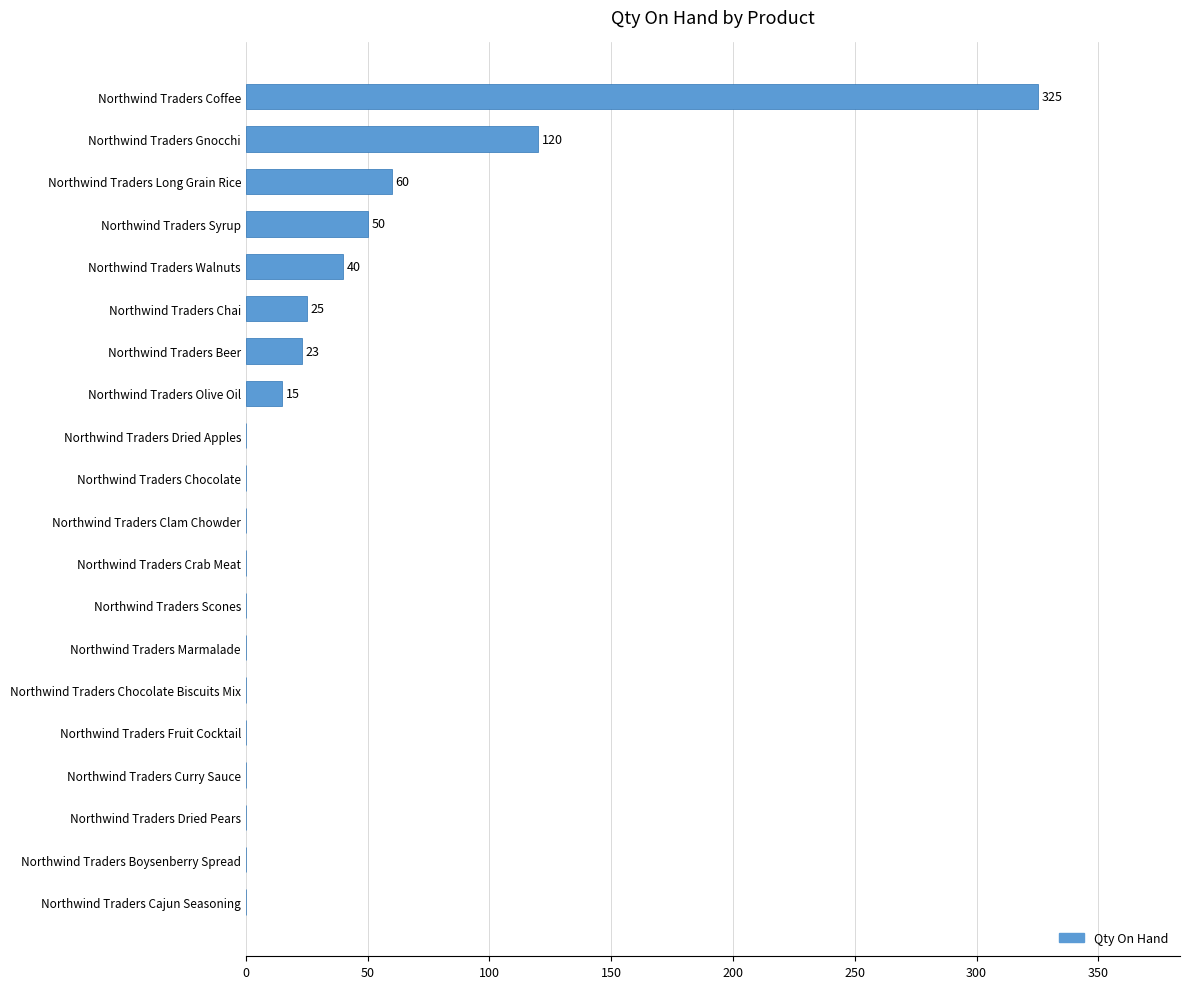

Reading top to bottom, list all the values displayed in this chart.

Northwind Traders Coffee=325	Northwind Traders Gnocchi=120	Northwind Traders Long Grain Rice=60	Northwind Traders Syrup=50	Northwind Traders Walnuts=40	Northwind Traders Chai=25	Northwind Traders Beer=23	Northwind Traders Olive Oil=15	Northwind Traders Dried Apples=0	Northwind Traders Chocolate=0	Northwind Traders Clam Chowder=0	Northwind Traders Crab Meat=0	Northwind Traders Scones=0	Northwind Traders Marmalade=0	Northwind Traders Chocolate Biscuits Mix=0	Northwind Traders Fruit Cocktail=0	Northwind Traders Curry Sauce=0	Northwind Traders Dried Pears=0	Northwind Traders Boysenberry Spread=0	Northwind Traders Cajun Seasoning=0